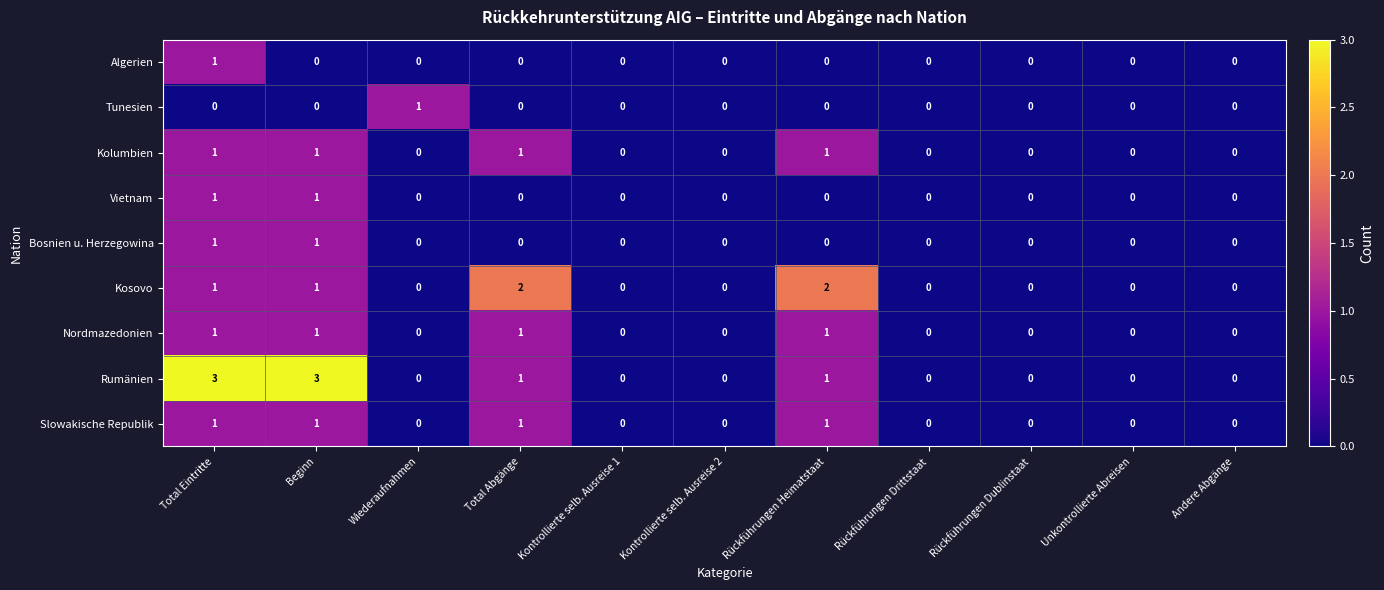

Which series has the largest total across all categories?

Rumänien